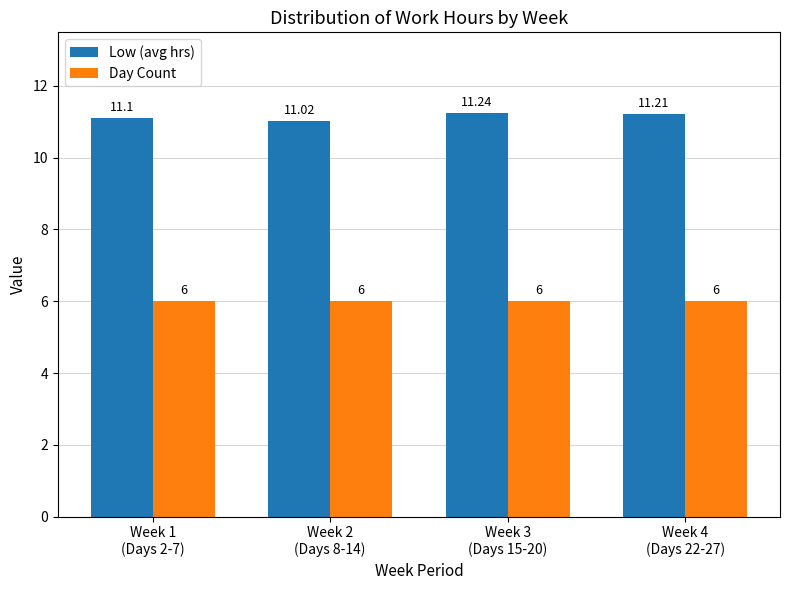

What is the maximum value for Day Count?

6.0